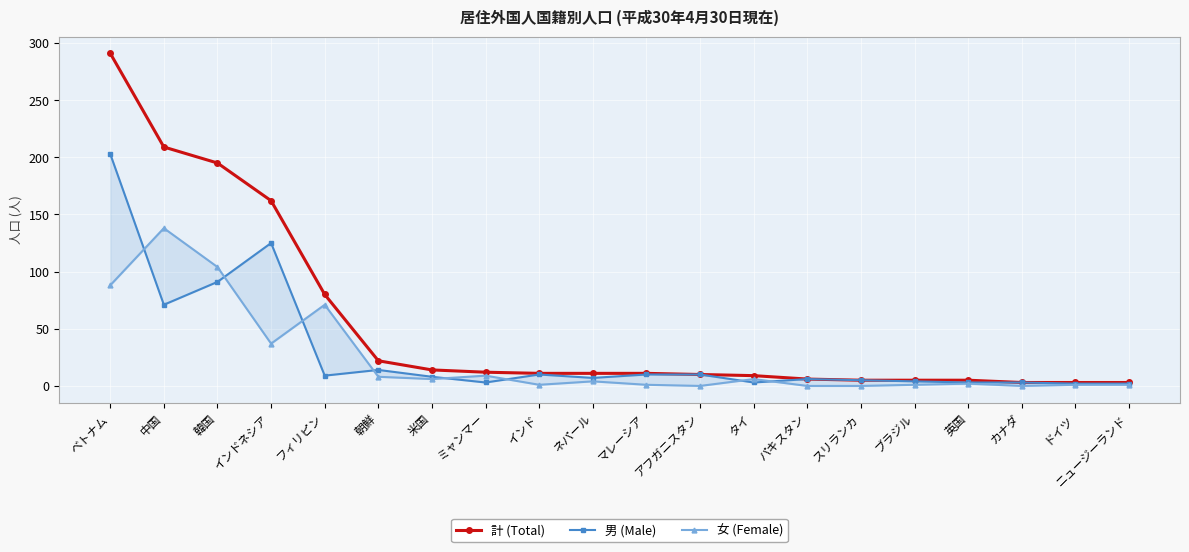

How many times do 男 (Male) and 女 (Female) cross each other?

8